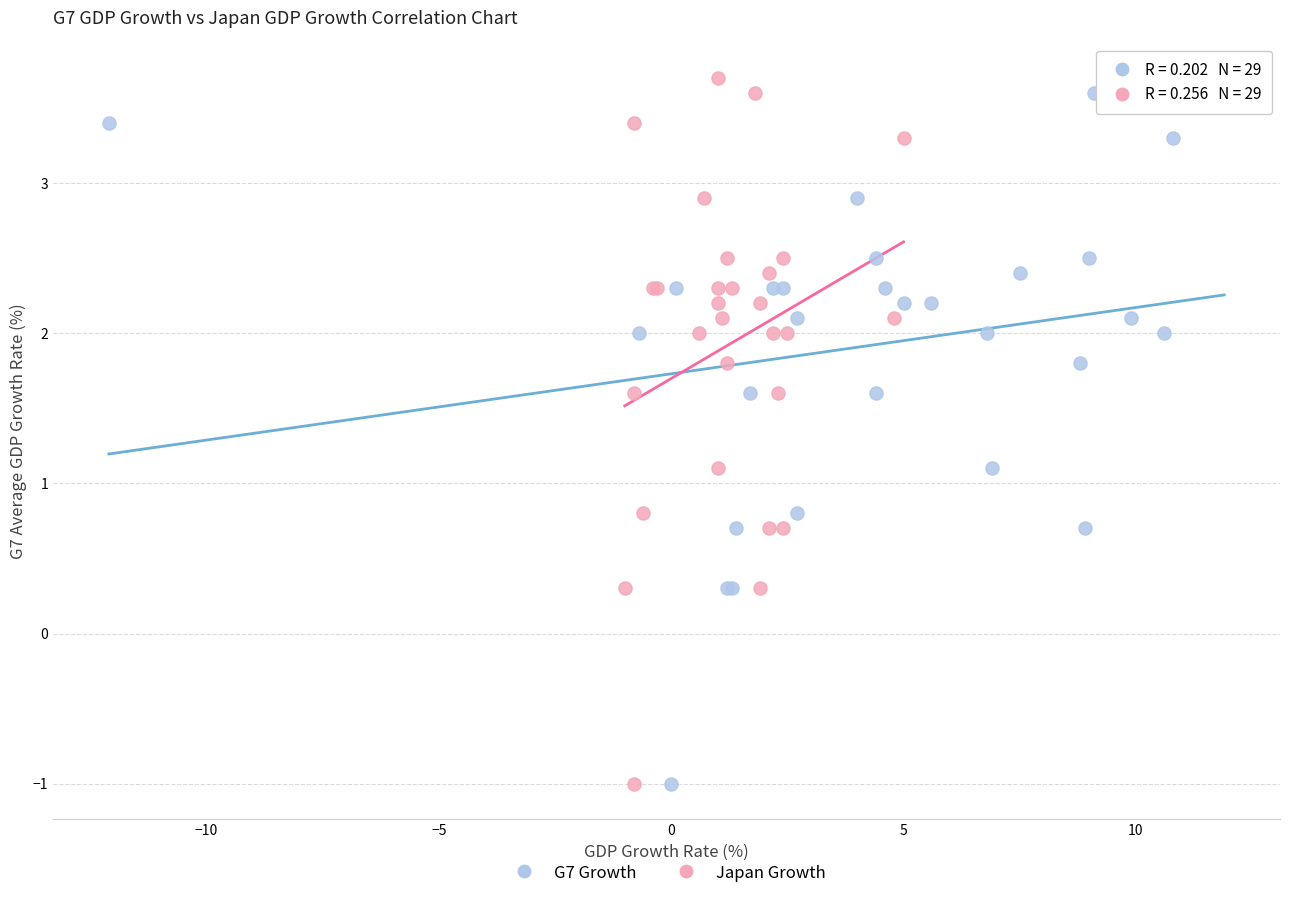

What are all the series names shown in the legend?

G7 Growth, Japan Growth